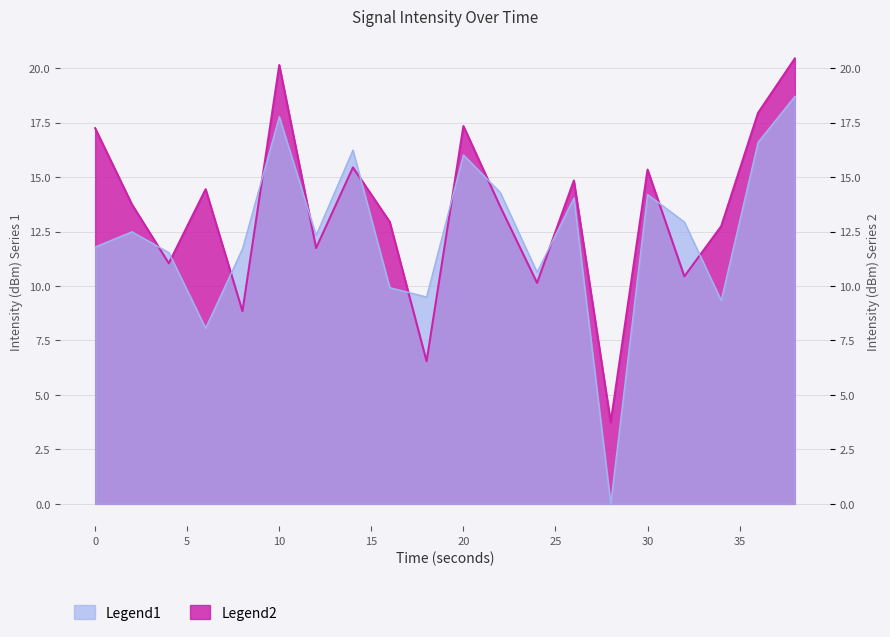

At which label is Legend2 closest to 12?

12